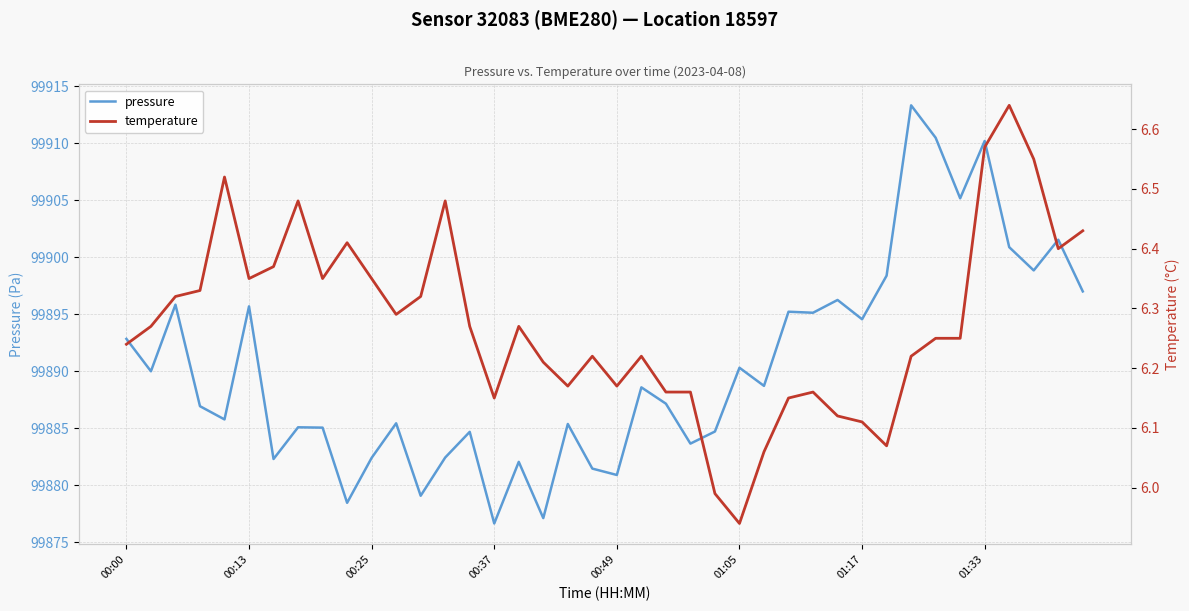

Does the chart have visible grid lines?

Yes